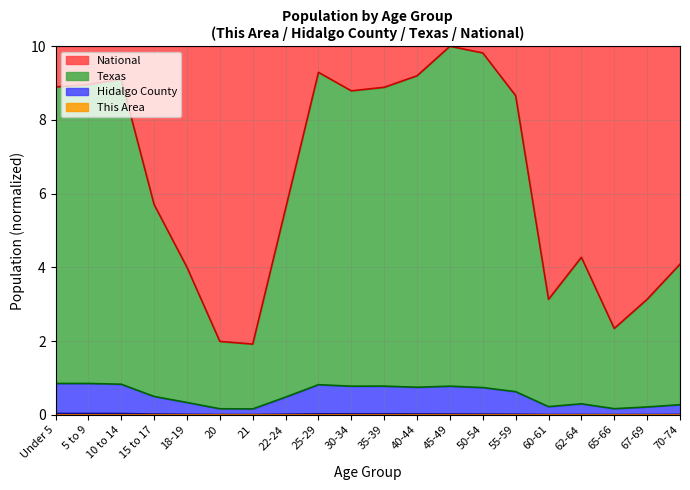

True or false: National and Texas cross at least once.

False